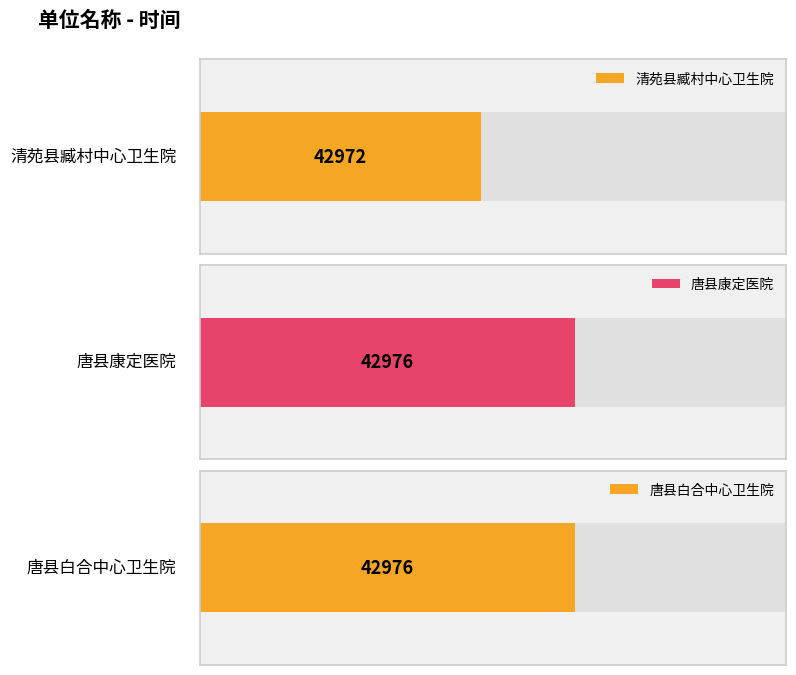

What is the change in value from 清苑县臧村中心卫生院 to 唐县康定医院?

+4